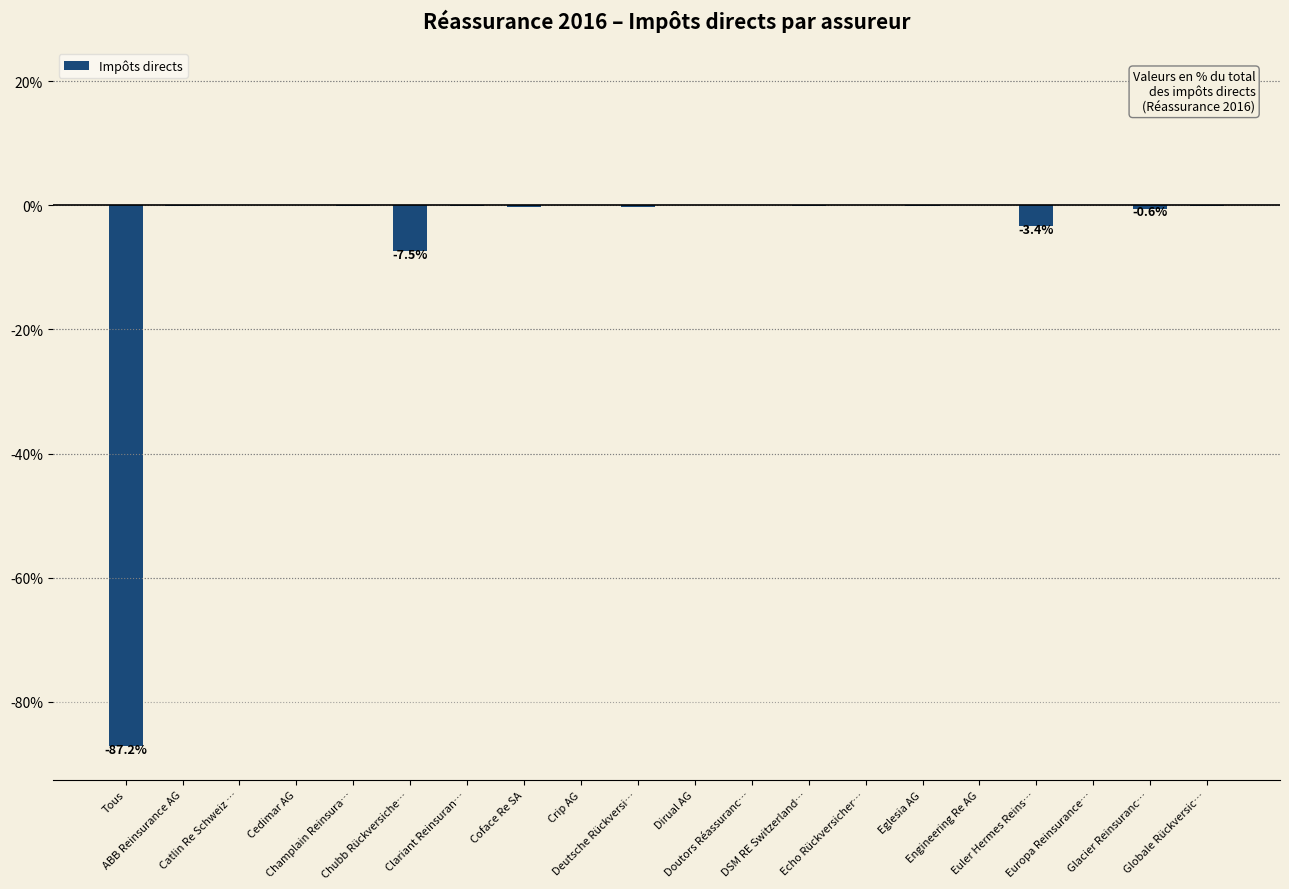

What is the sum of all values?

-100.0